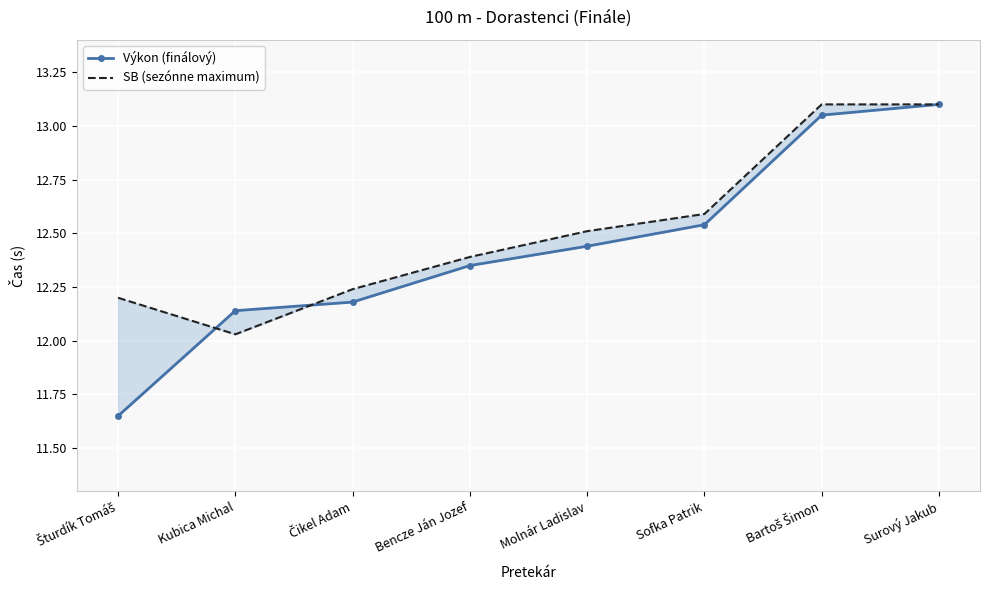

How many data points in Výkon (finálový) are above 12?

7